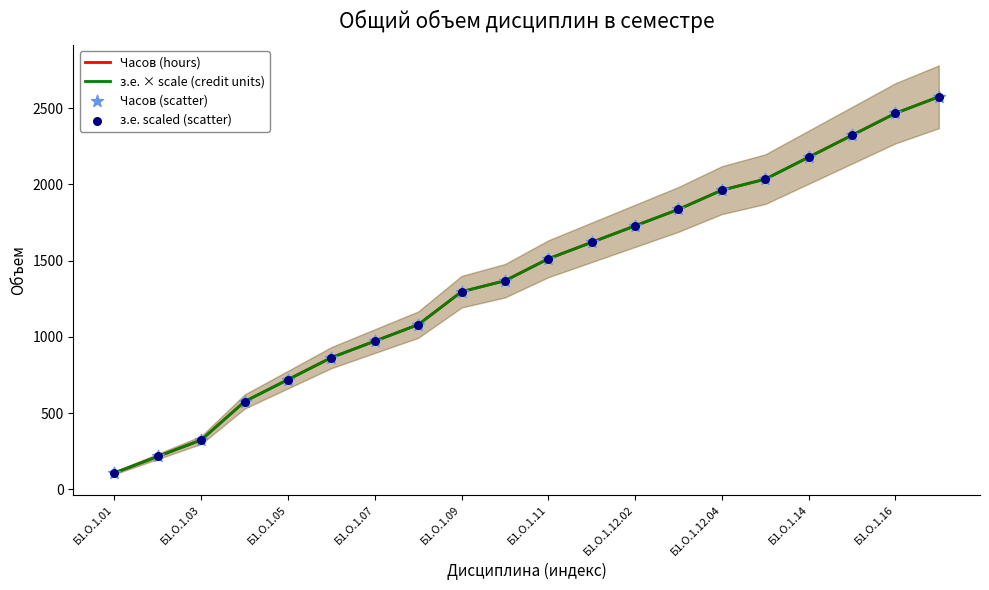

At how many categories does at least one series exceed 882?

14